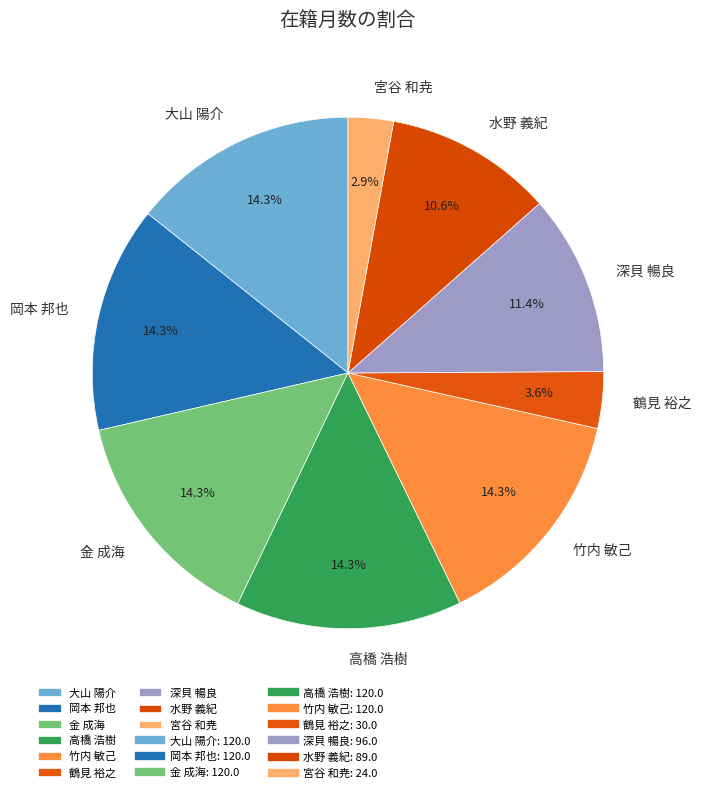

Which has a higher value, 宮谷 和尭 or 鶴見 裕之?

鶴見 裕之